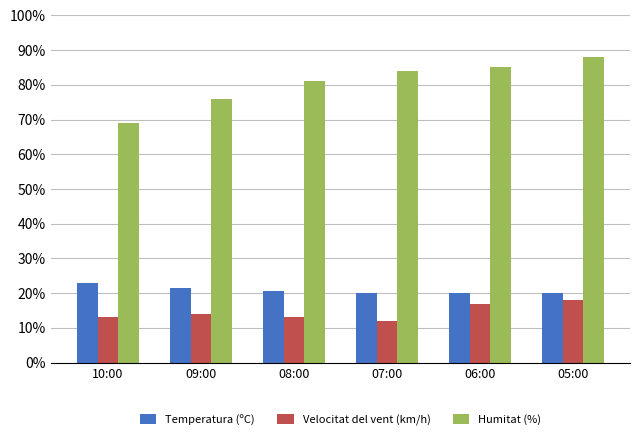

What is the approximate value of Velocitat del vent (km/h) at 07:00?

12.0